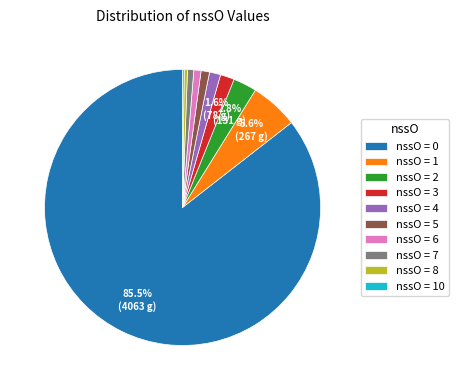

What is the majority slice?

nssO = 0